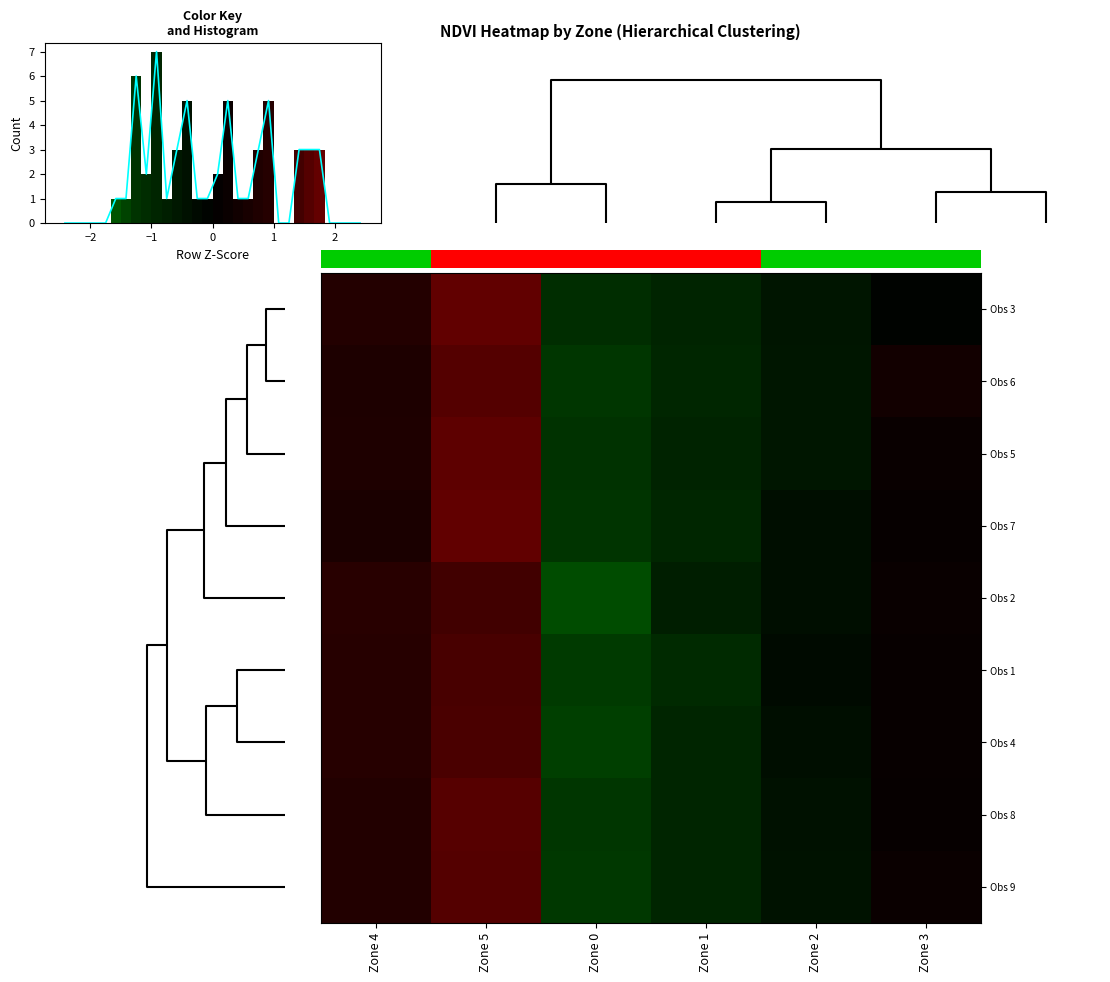

Reading left to right, transcribe all the data shown in this chart.

Obs 3: Zone 4=0.9	Zone 5=1.7	Zone 0=-1.1	Zone 1=-0.9	Zone 2=-0.5	Zone 3=-0.1
Obs 6: Zone 4=0.7	Zone 5=1.6	Zone 0=-1.3	Zone 1=-0.9	Zone 2=-0.5	Zone 3=0.4
Obs 5: Zone 4=0.7	Zone 5=1.7	Zone 0=-1.2	Zone 1=-0.9	Zone 2=-0.5	Zone 3=0.2
Obs 7: Zone 4=0.7	Zone 5=1.7	Zone 0=-1.3	Zone 1=-0.9	Zone 2=-0.4	Zone 3=0.1
Obs 2: Zone 4=1.0	Zone 5=1.4	Zone 0=-1.5	Zone 1=-0.8	Zone 2=-0.4	Zone 3=0.2
Obs 1: Zone 4=0.9	Zone 5=1.5	Zone 0=-1.3	Zone 1=-1.0	Zone 2=-0.2	Zone 3=0.2
Obs 4: Zone 4=0.9	Zone 5=1.5	Zone 0=-1.4	Zone 1=-0.9	Zone 2=-0.4	Zone 3=0.2
Obs 8: Zone 4=0.8	Zone 5=1.6	Zone 0=-1.3	Zone 1=-0.9	Zone 2=-0.4	Zone 3=0.2
Obs 9: Zone 4=0.8	Zone 5=1.6	Zone 0=-1.3	Zone 1=-0.9	Zone 2=-0.4	Zone 3=0.2